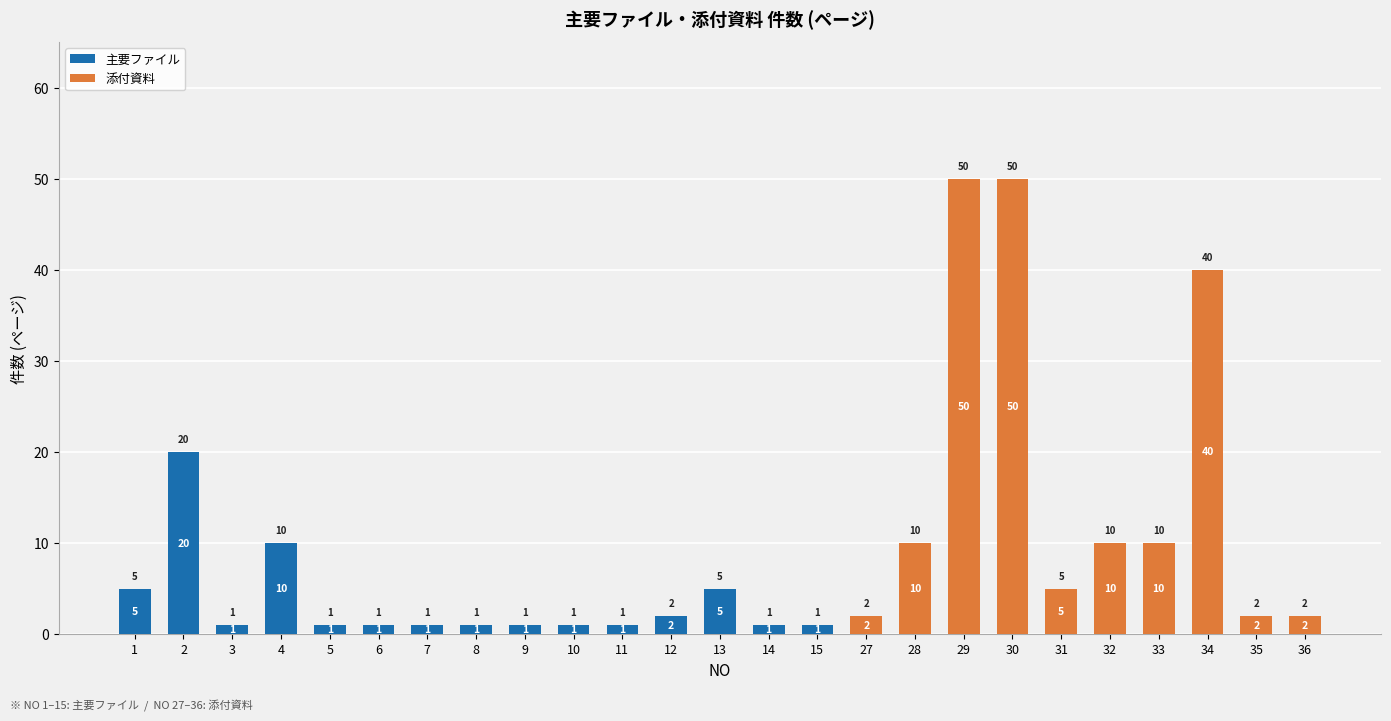

What are all the series names shown in the legend?

主要ファイル, 添付資料